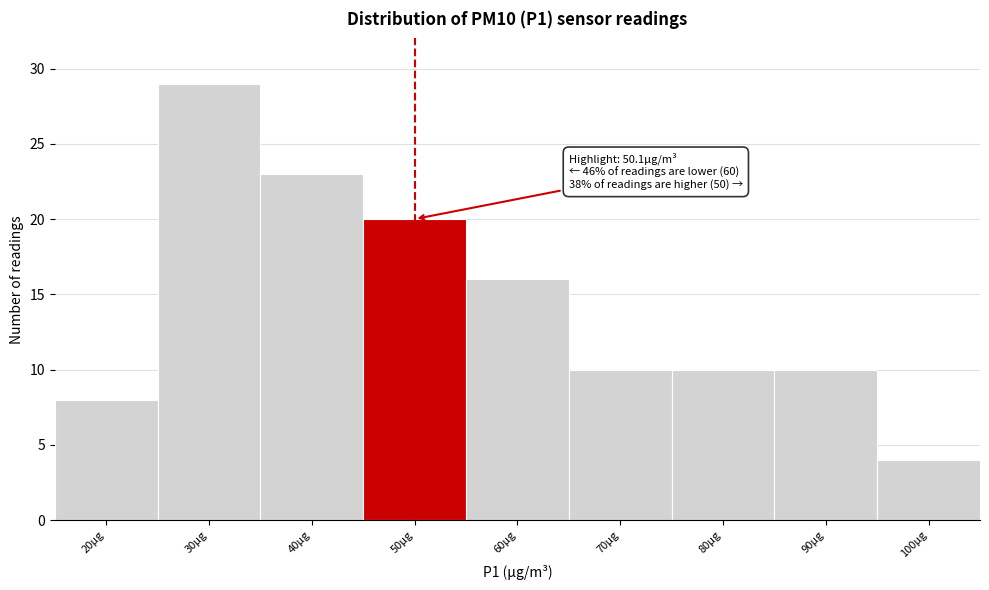

Reading left to right, list all the values displayed in this chart.

8	29	23	20	16	10	10	10	4